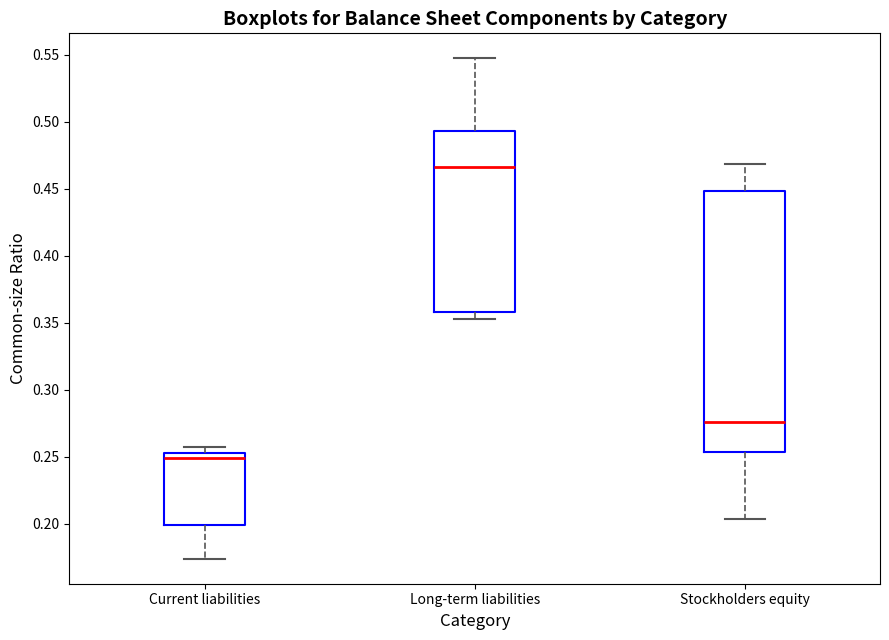

Where does the lower whisker of the box for Stockholders equity end on the y-axis? The values are not printed on the chart, so give them approximately, as read against the axis.

0.205